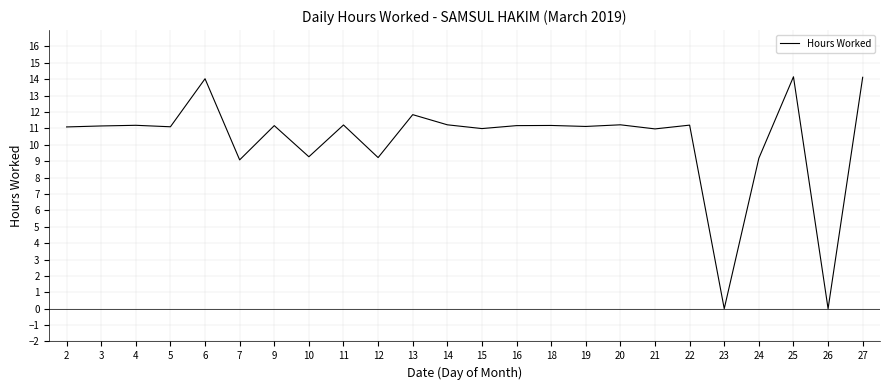

What is the difference between the maximum and minimum values?

14.2